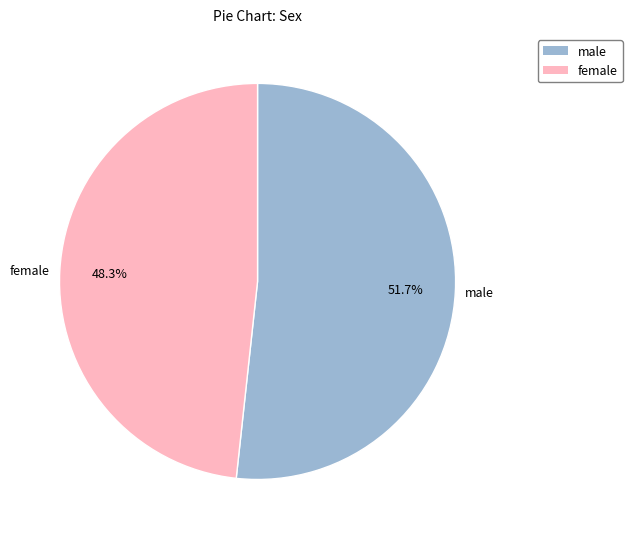

Which category accounts for the majority?

male